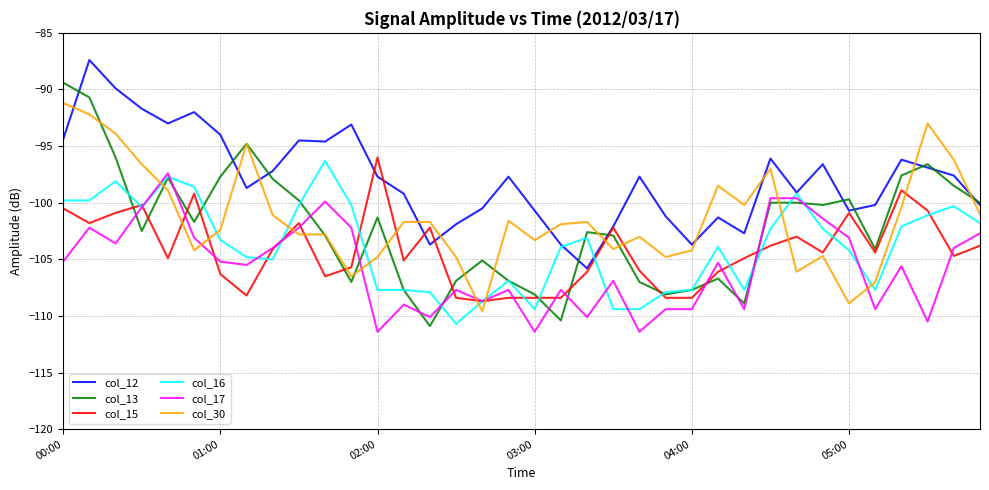

Which series has the widest spread of values?

col_13